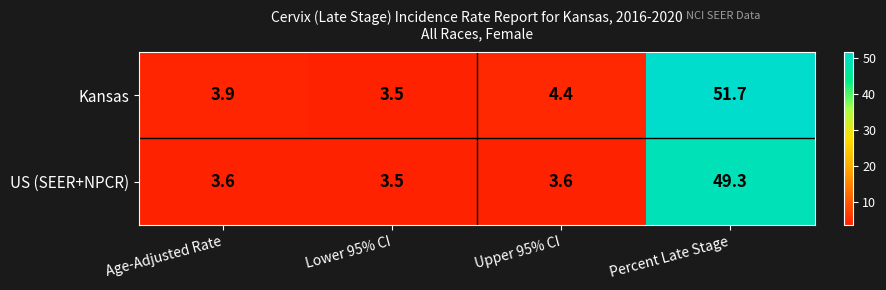

What is the difference between the highest and lowest values at Upper 95% CI?

0.8